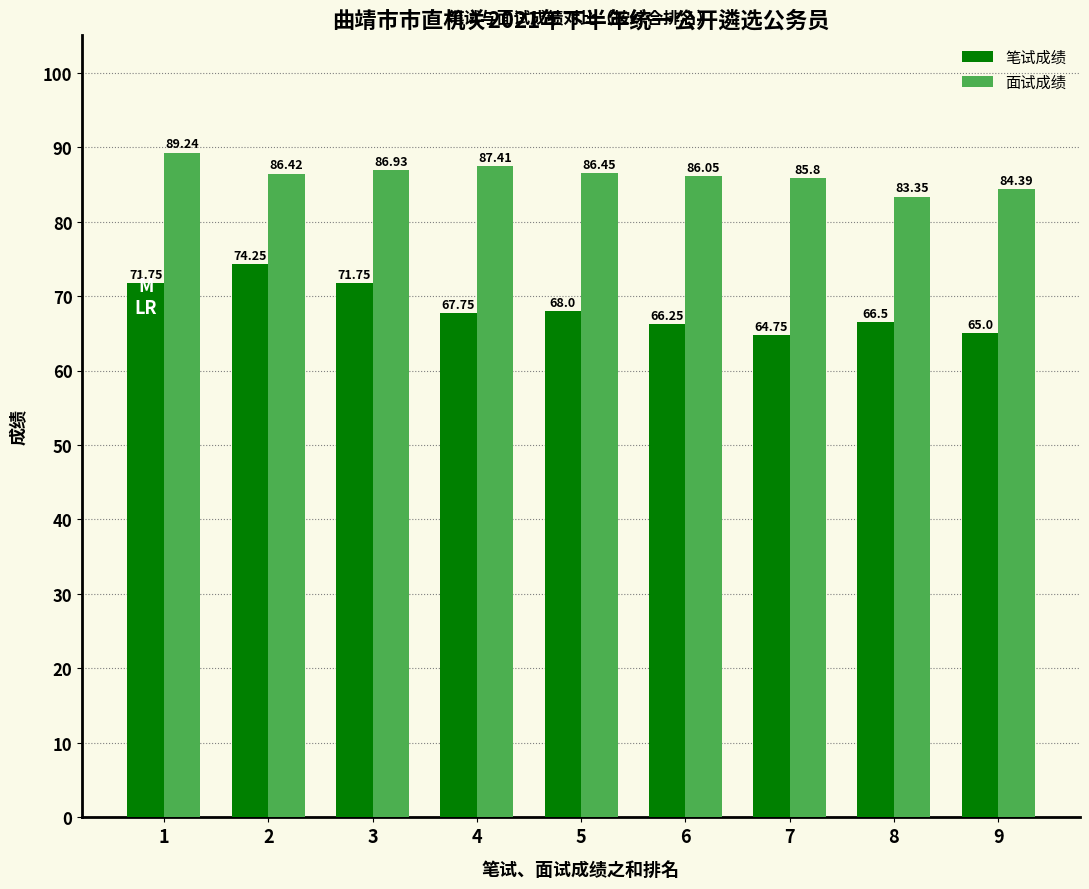

What is the maximum value shown in the chart?

89.2